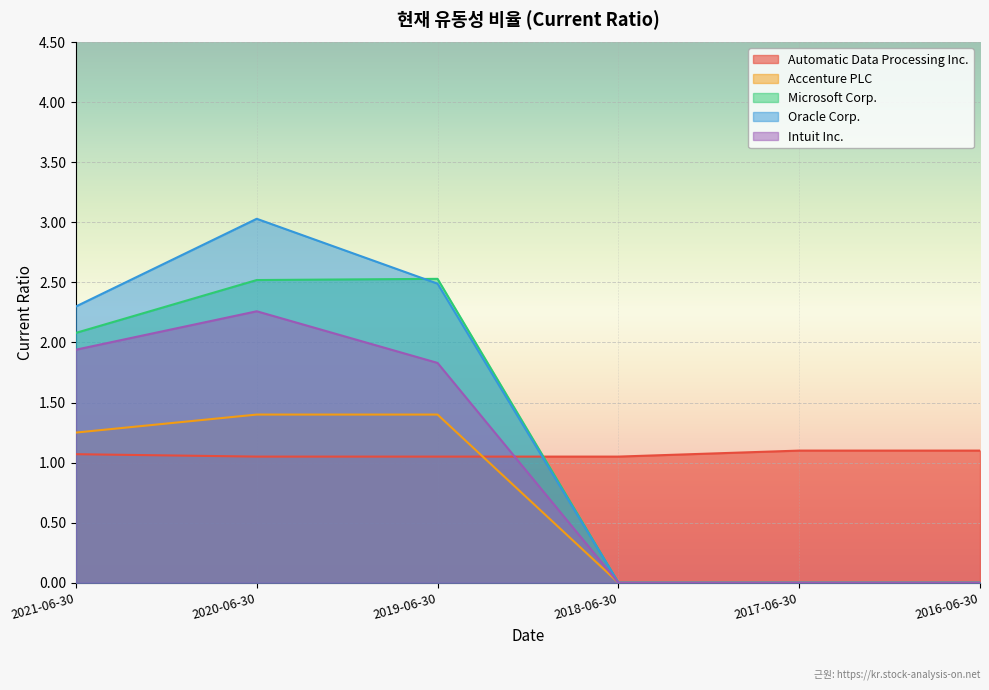

How many lines are shown in the chart?

5